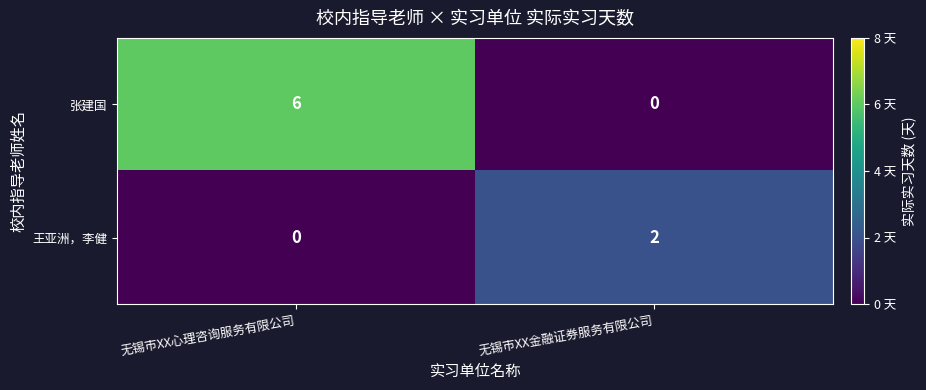

Read the 张建国 value at 无锡市XX心理咨询服务有限公司.

6